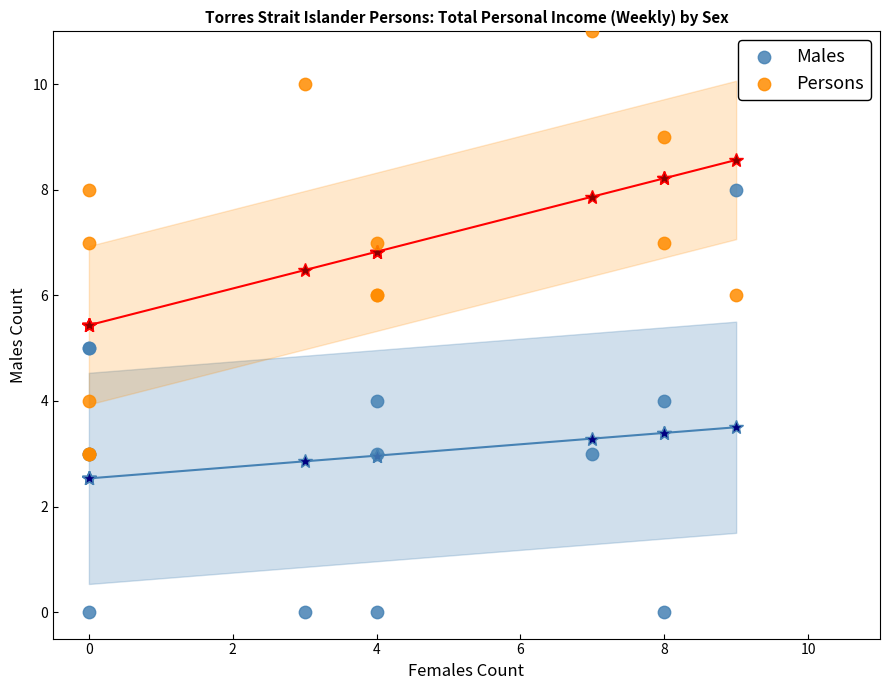

Which series reaches the minimum Y coordinate?

Males